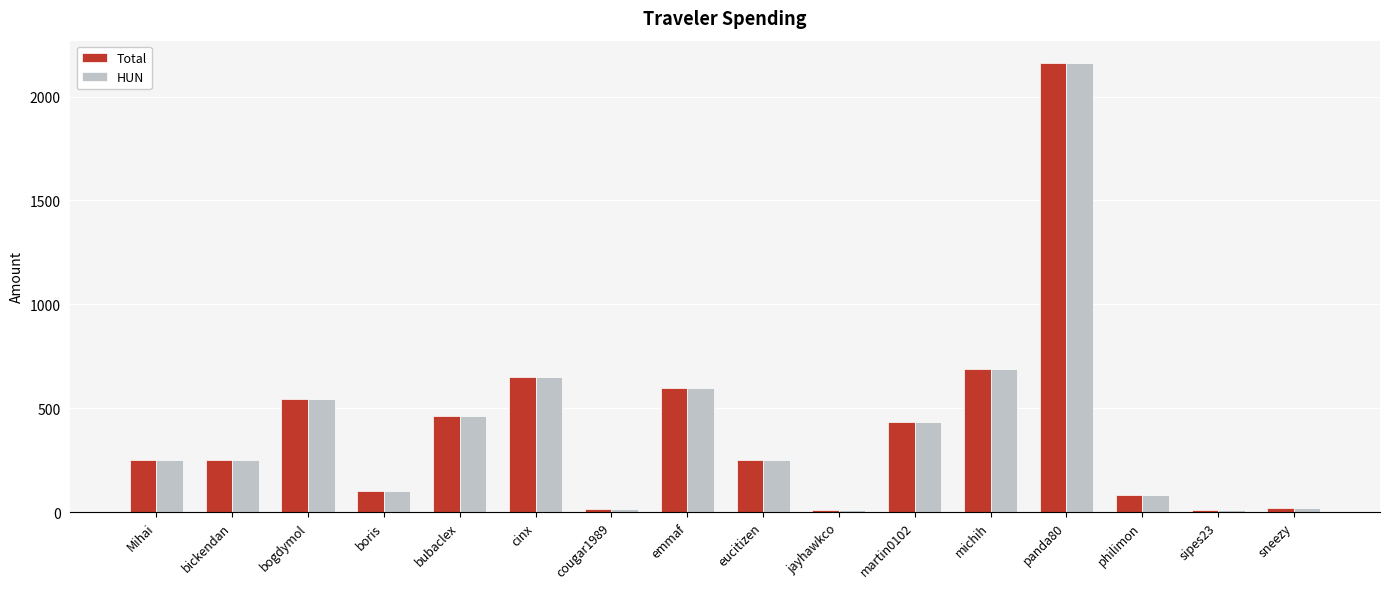

At which category does the chart reach its peak across all series?

panda80